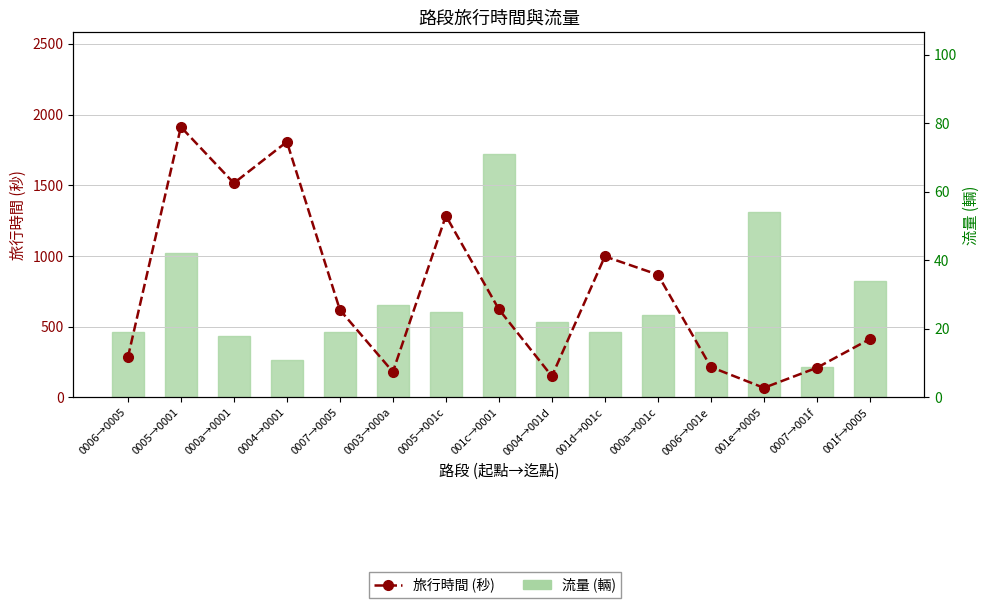

What value does the 流量 (輛) series have at 0006→001e, to the nearest 10?

20